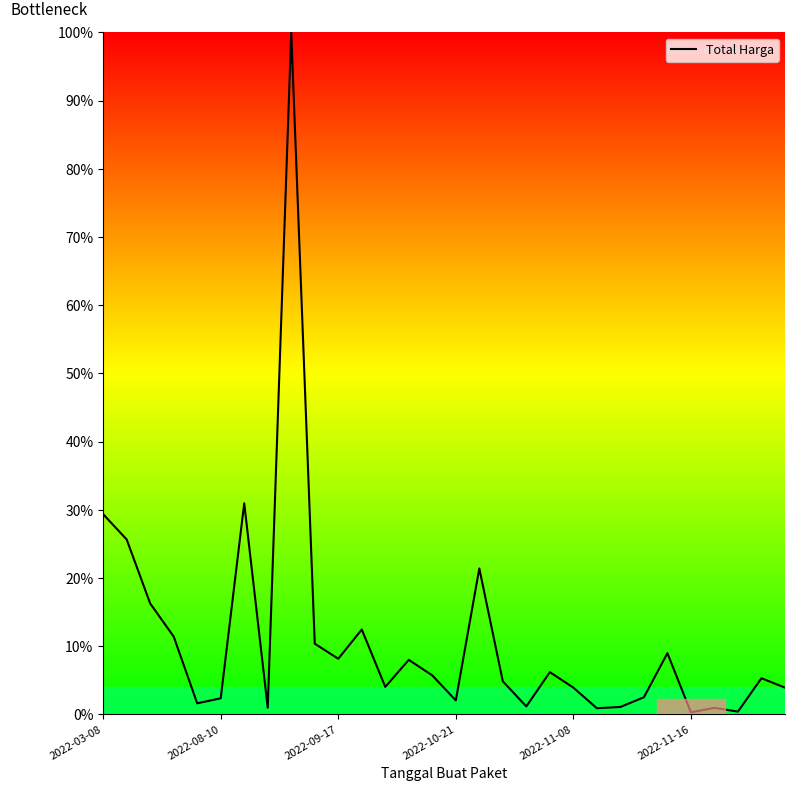

What is the greatest value displayed?

100.0